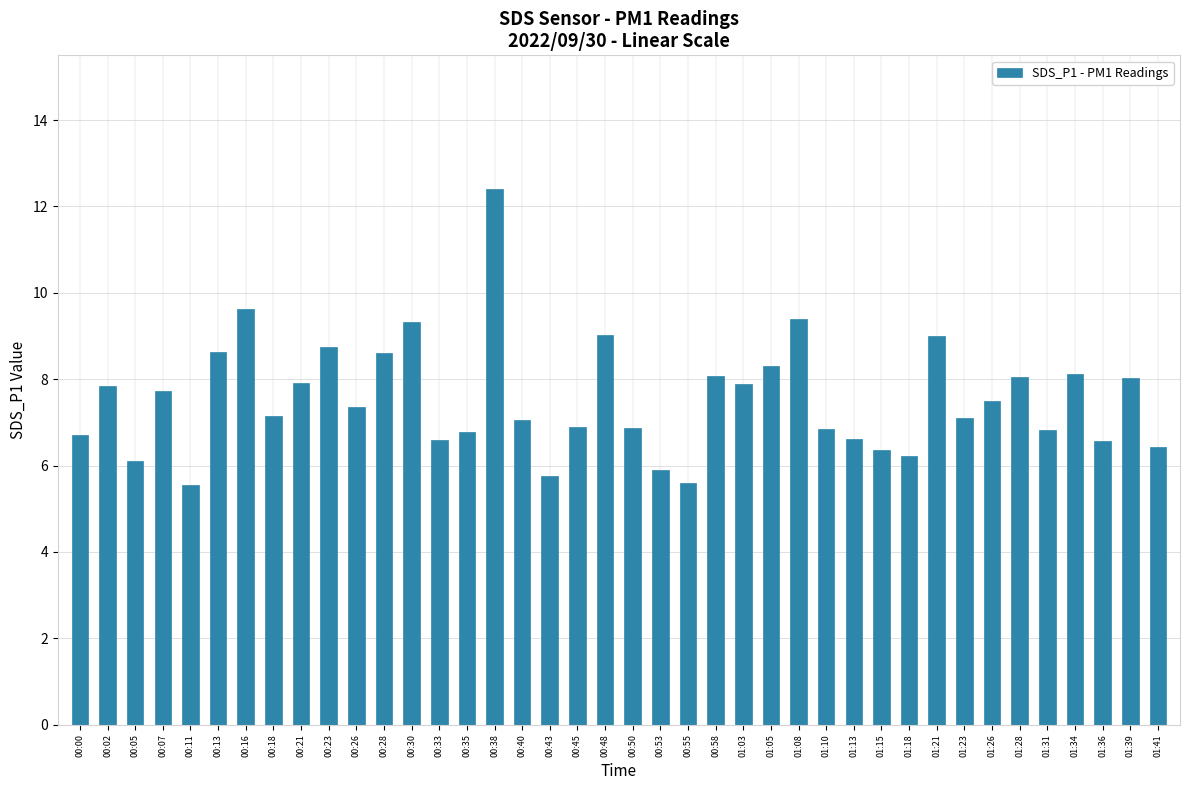

Which has a higher value, 01:05 or 00:30?

00:30